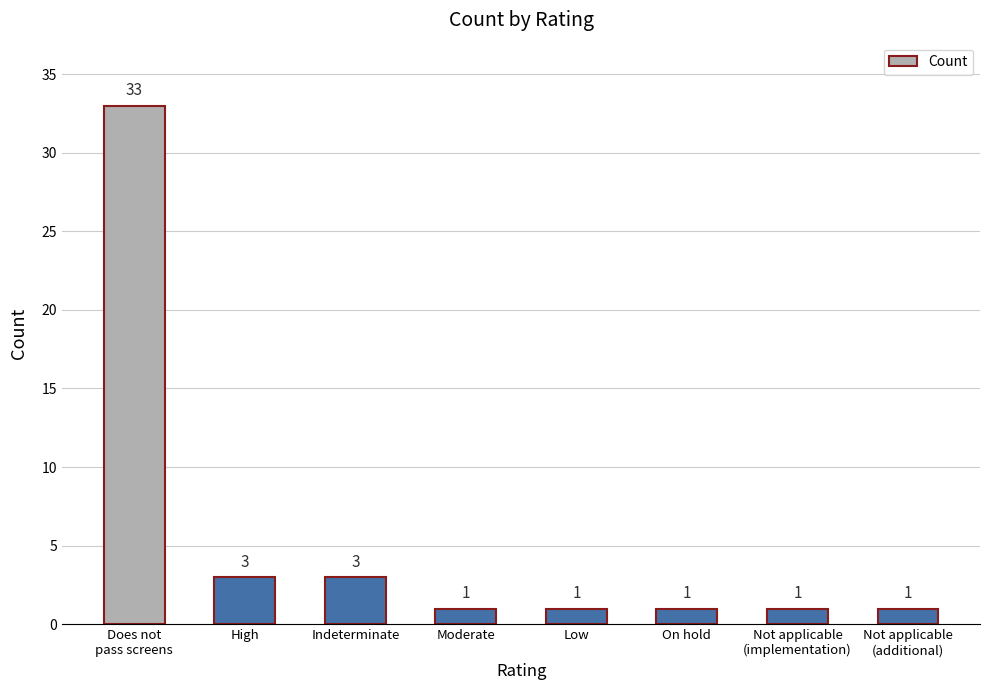

What is the sum of the values at High and On hold?

4